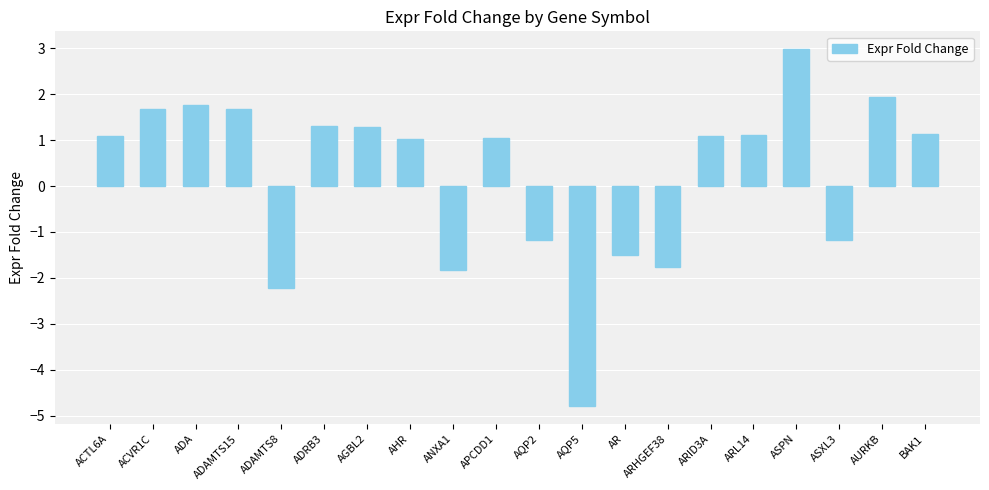

At which category does the chart reach its peak across all series?

ASPN